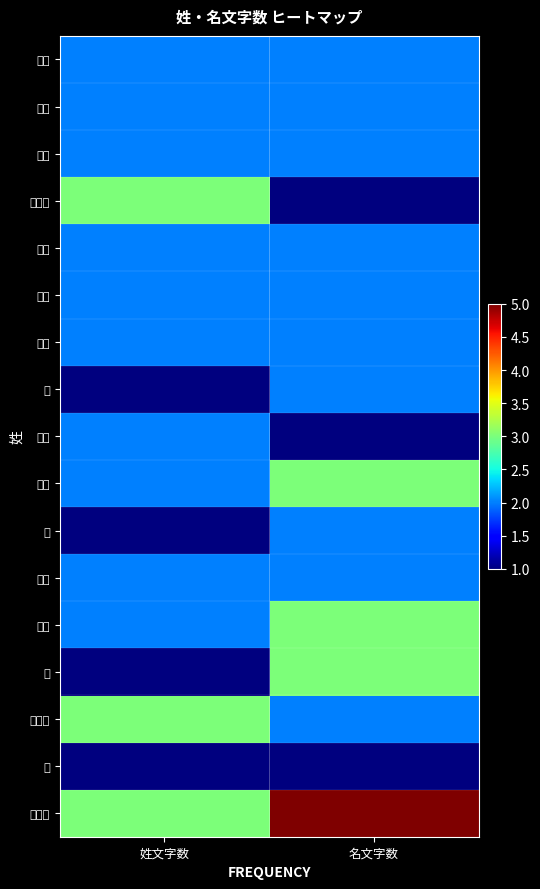

Reading left to right, what are all the values shown in this chart?

岩鬼: 姓文字数=2	名文字数=2
殿馬: 姓文字数=2	名文字数=2
山岡: 姓文字数=2	名文字数=2
土井垣: 姓文字数=3	名文字数=1
山田: 姓文字数=2	名文字数=2
石毛: 姓文字数=2	名文字数=2
沢田: 姓文字数=2	名文字数=2
北: 姓文字数=1	名文字数=2
里中: 姓文字数=2	名文字数=1
微笑: 姓文字数=2	名文字数=3
渚: 姓文字数=1	名文字数=2
高代: 姓文字数=2	名文字数=2
上下: 姓文字数=2	名文字数=3
中: 姓文字数=1	名文字数=3
武蔵坊: 姓文字数=3	名文字数=2
隼: 姓文字数=1	名文字数=1
ハリー: 姓文字数=3	名文字数=5